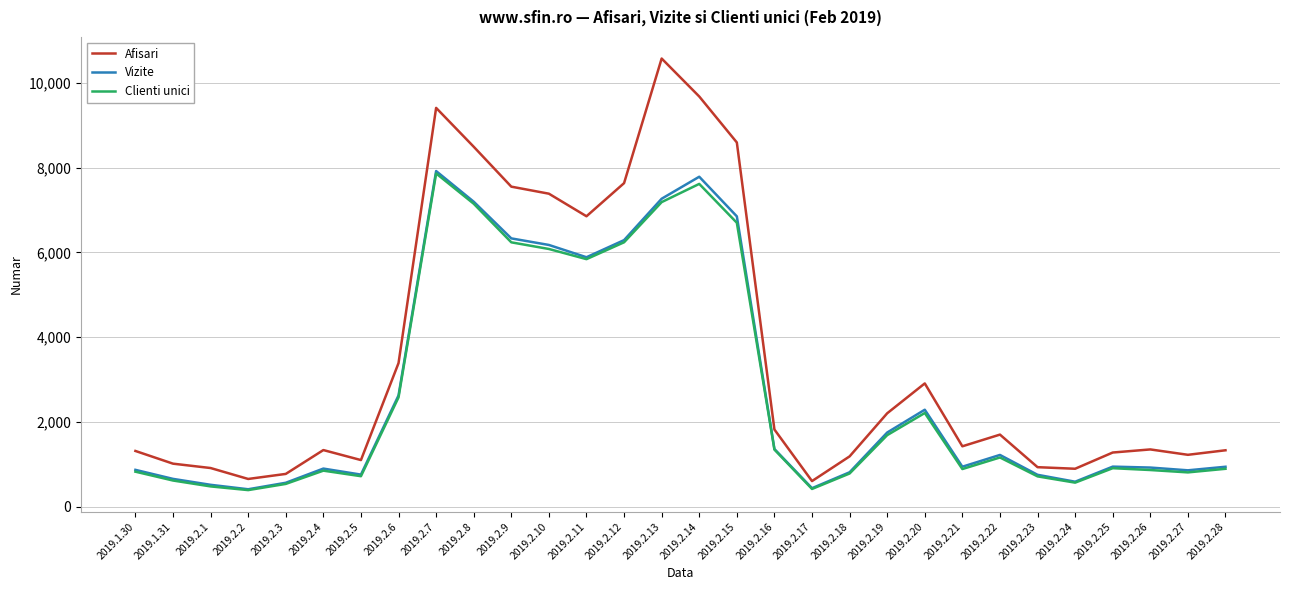

Which series has the widest spread of values?

Afisari